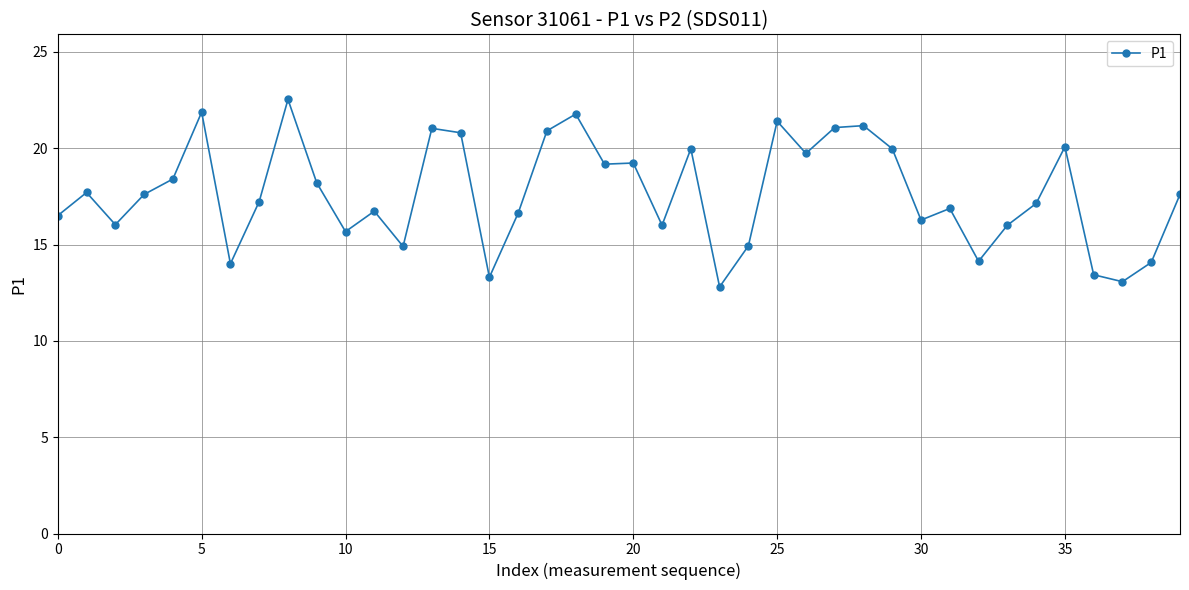

What is the minimum value shown in the chart?

12.8